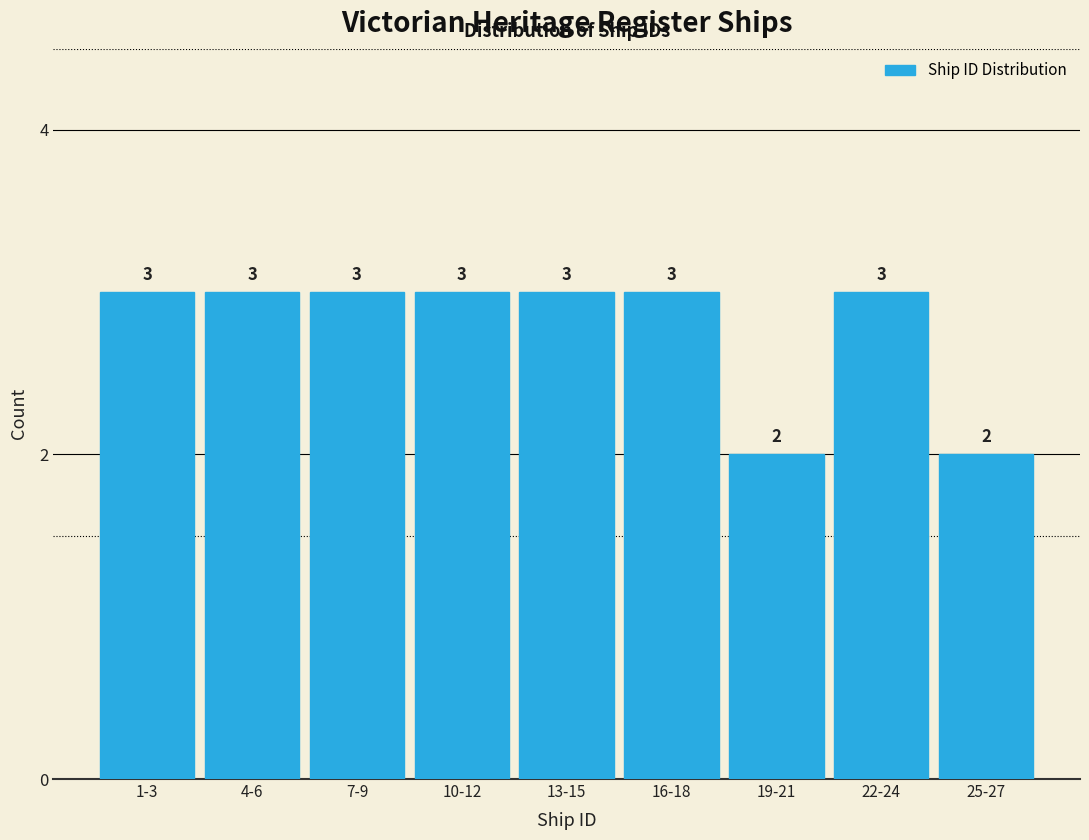

Reading right to left, transcribe all the data shown in this chart.

25-27=2	22-24=3	19-21=2	16-18=3	13-15=3	10-12=3	7-9=3	4-6=3	1-3=3